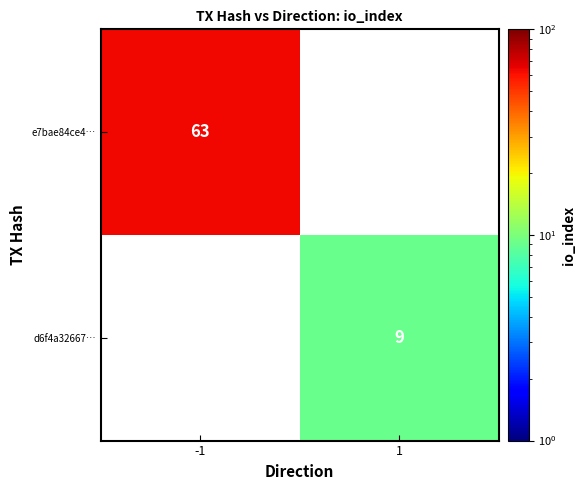

Is it true that d6f4a32667… equals 9 at 1?

True